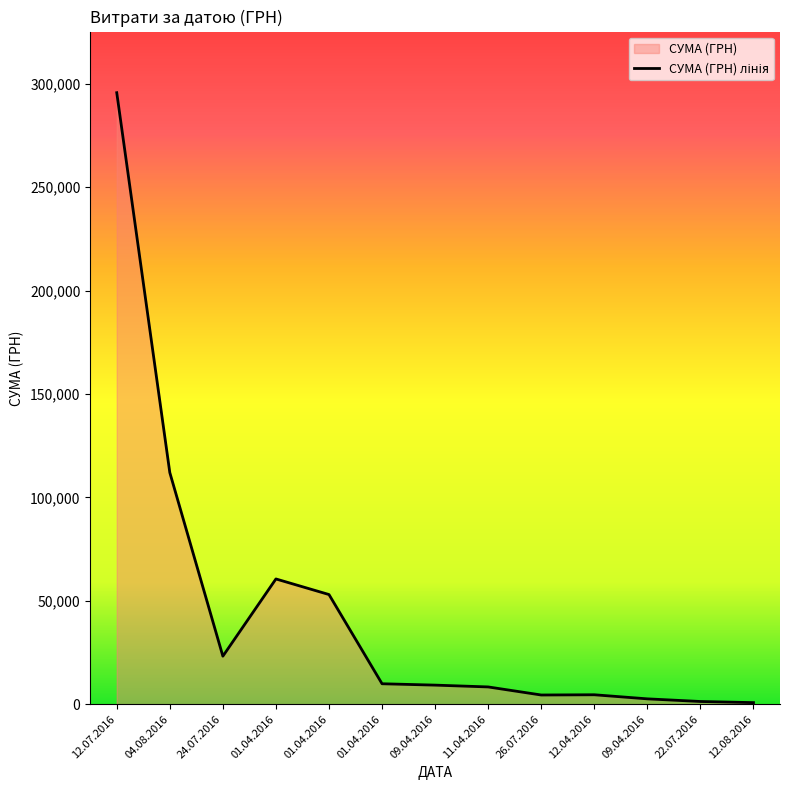

How many series are shown in this chart?

1